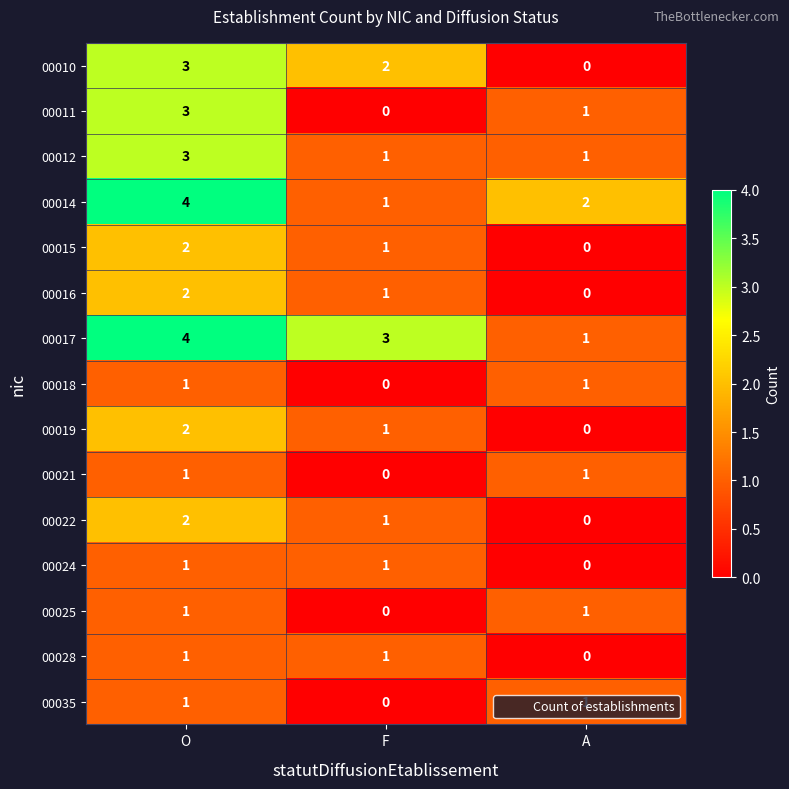

Which series has the largest total across all categories?

00017